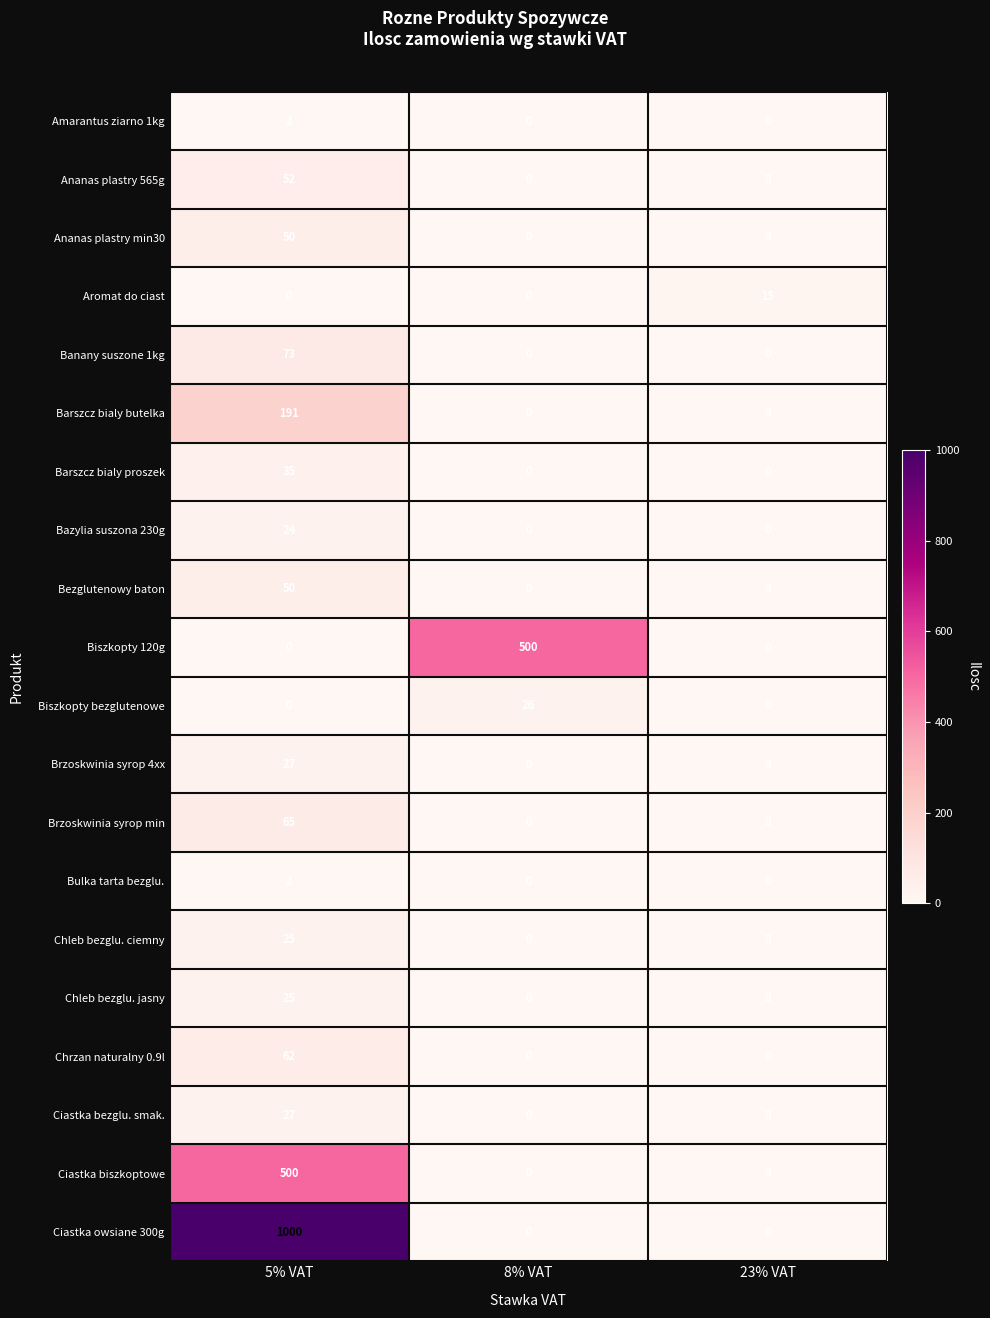

Which series has the widest spread of values?

Ciastka owsiane 300g